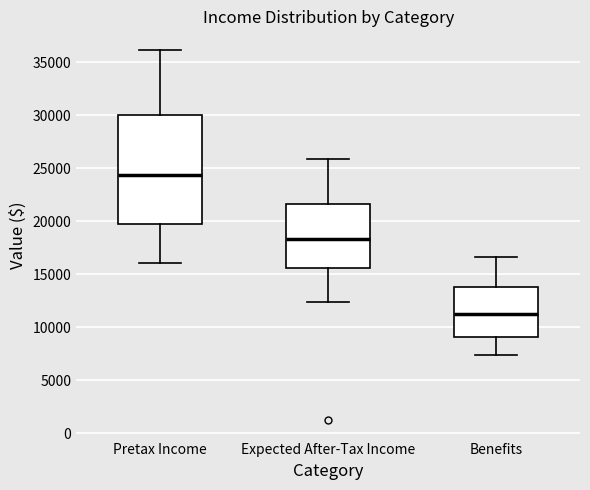

Reading left to right, read every box against the y-axis: the position of its median line, the range the box covers, and the ends of its whiskers. The values are not printed on the chart, so give them approximately, as read against the axis.

Pretax Income: median 24500, box 20000 to 30000, whiskers 16000 to 36000
Expected After-Tax Income: median 18500, box 15500 to 21500, whiskers 12500 to 26000
Benefits: median 11000, box 9000 to 14000, whiskers 7500 to 16500